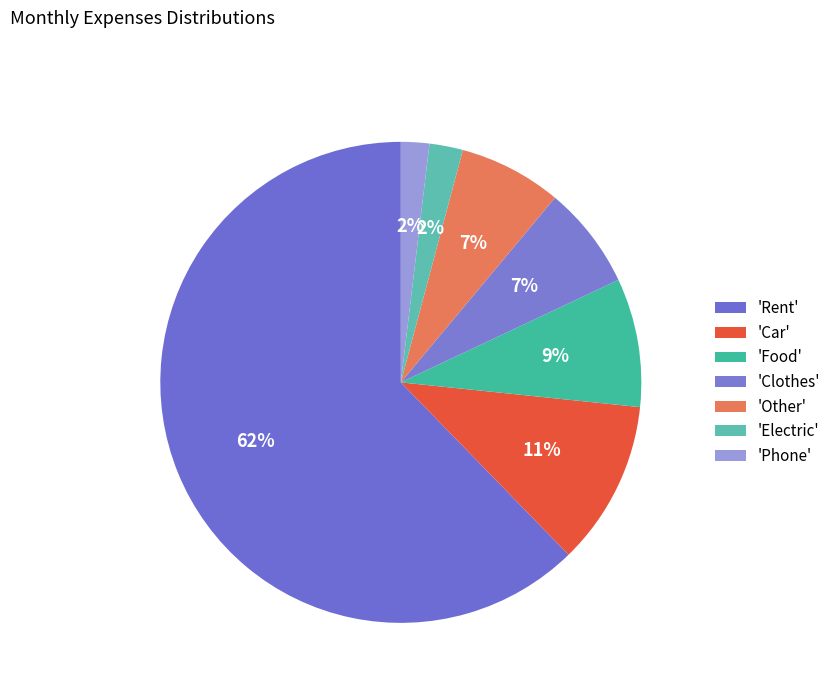

How many segments does this pie chart have?

7